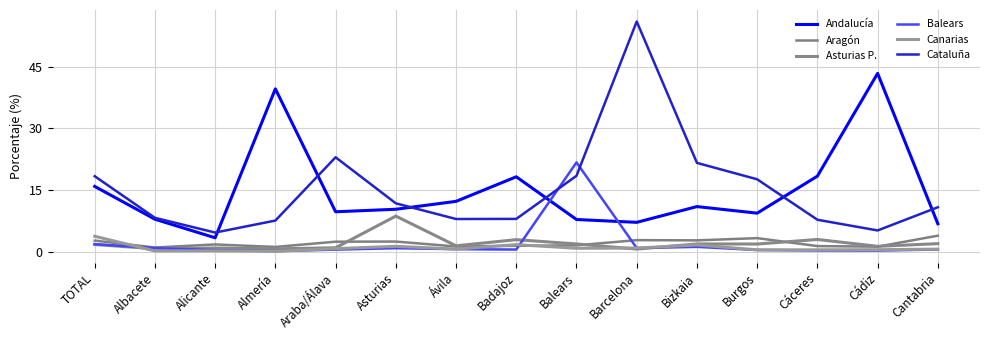

Is it true that Asturias P. equals 0.9 at Alicante?

True